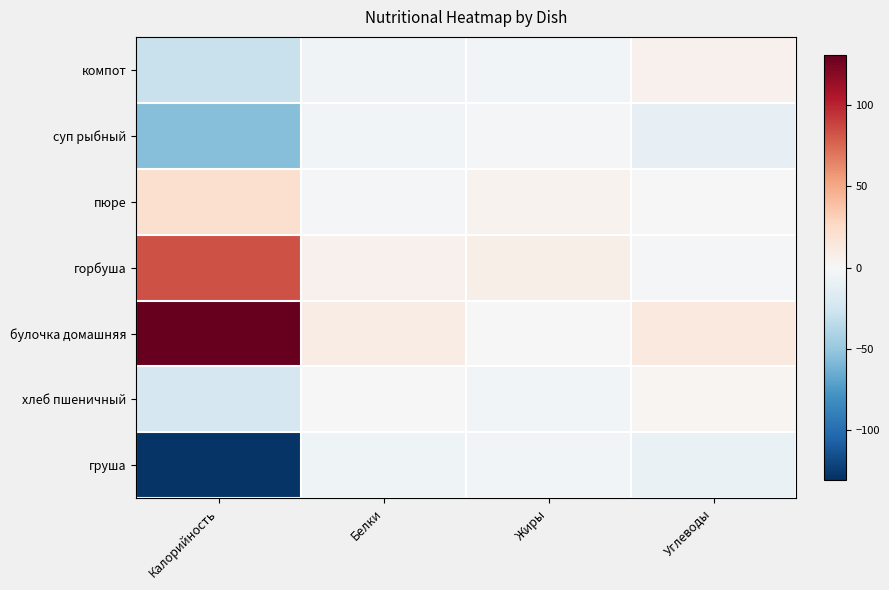

Rank the series by their maximum value, from lowest to highest.

груша, суп рыбный, хлеб пшеничный, компот, пюре, горбуша, булочка домашняя